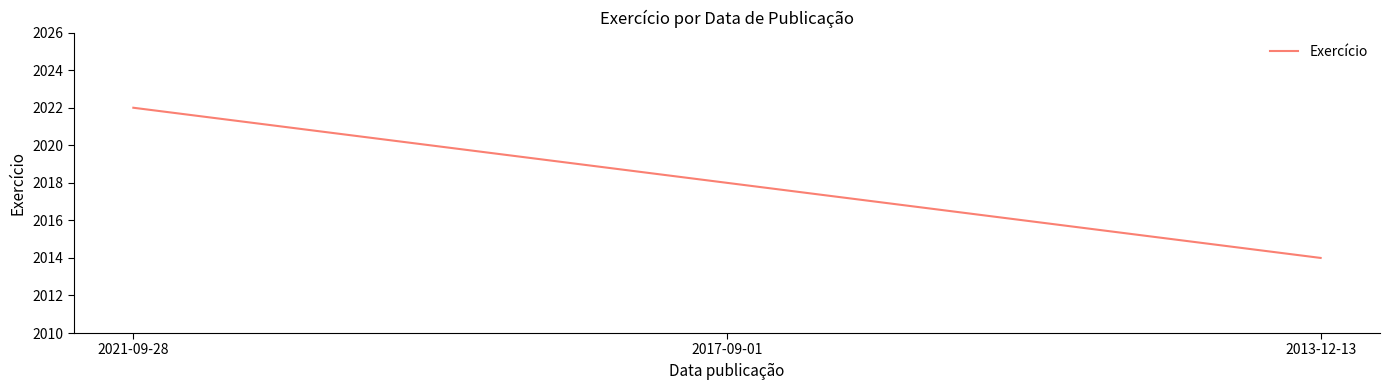

Where is the data nearest to the value 2018?

2017-09-01